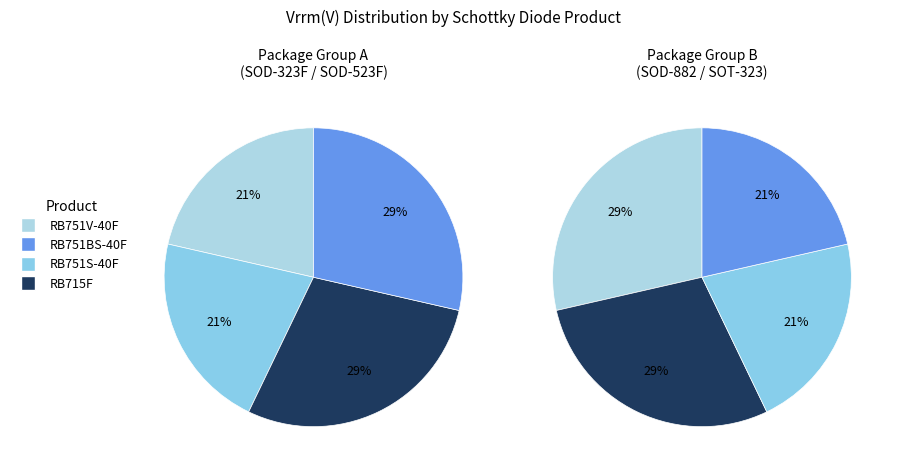

What is the change in value from RB751S-40F to RB715F?

+10